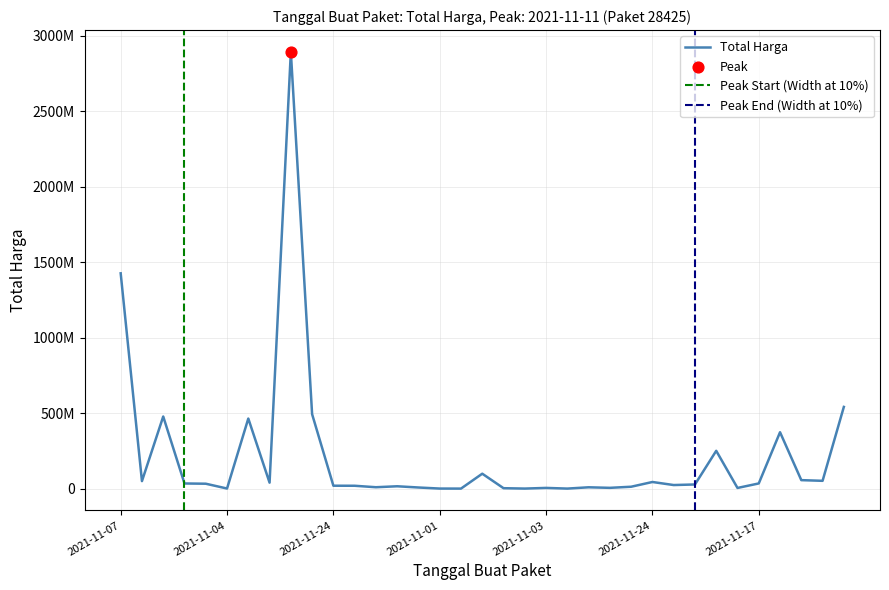

What is the change in value from 2021-12-07 to 2021-11-17?

+6880000